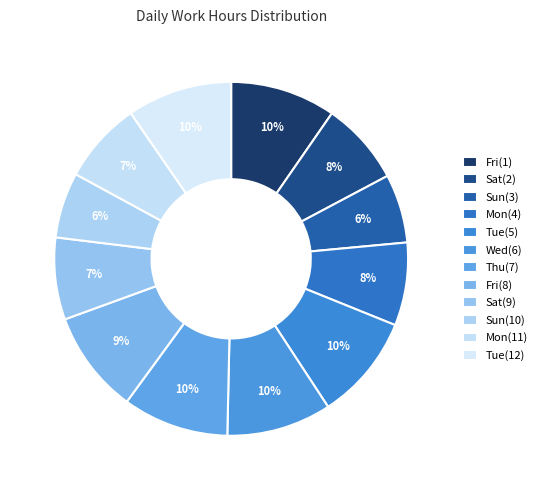

Count the number of slices in the pie.

12